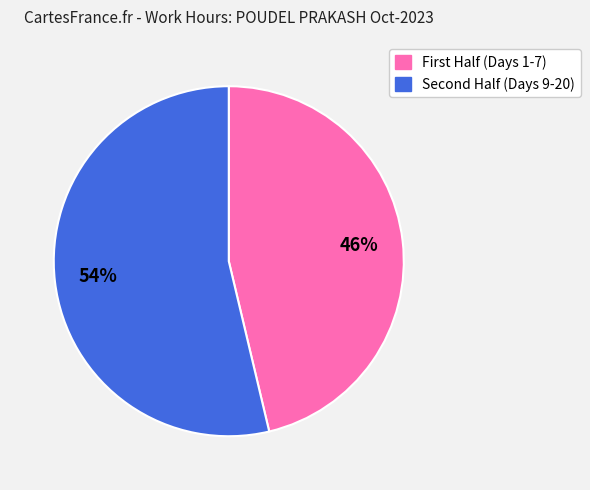

Does any single category account for the majority?

Yes